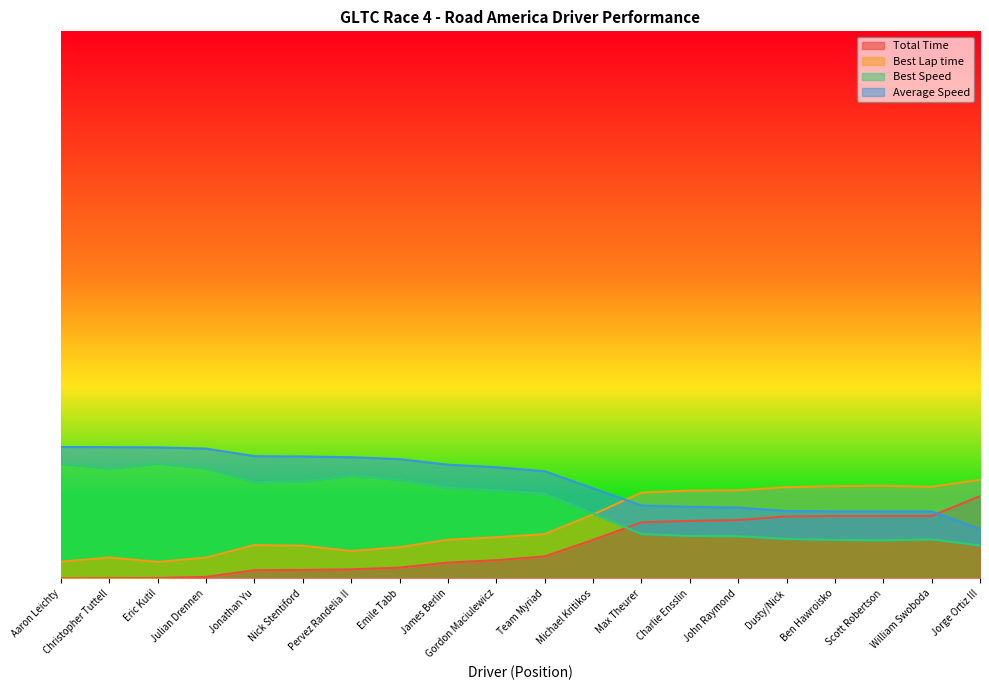

In Best Lap time, how many points are higher than both neighbors (excluding endpoints)?

3